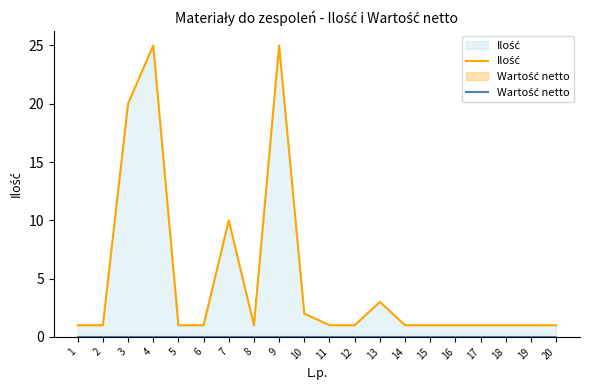

List the labels in order of Ilość value, smallest first.

1, 2, 5, 6, 8, 11, 12, 14, 15, 16, 17, 18, 19, 20, 10, 13, 7, 3, 4, 9